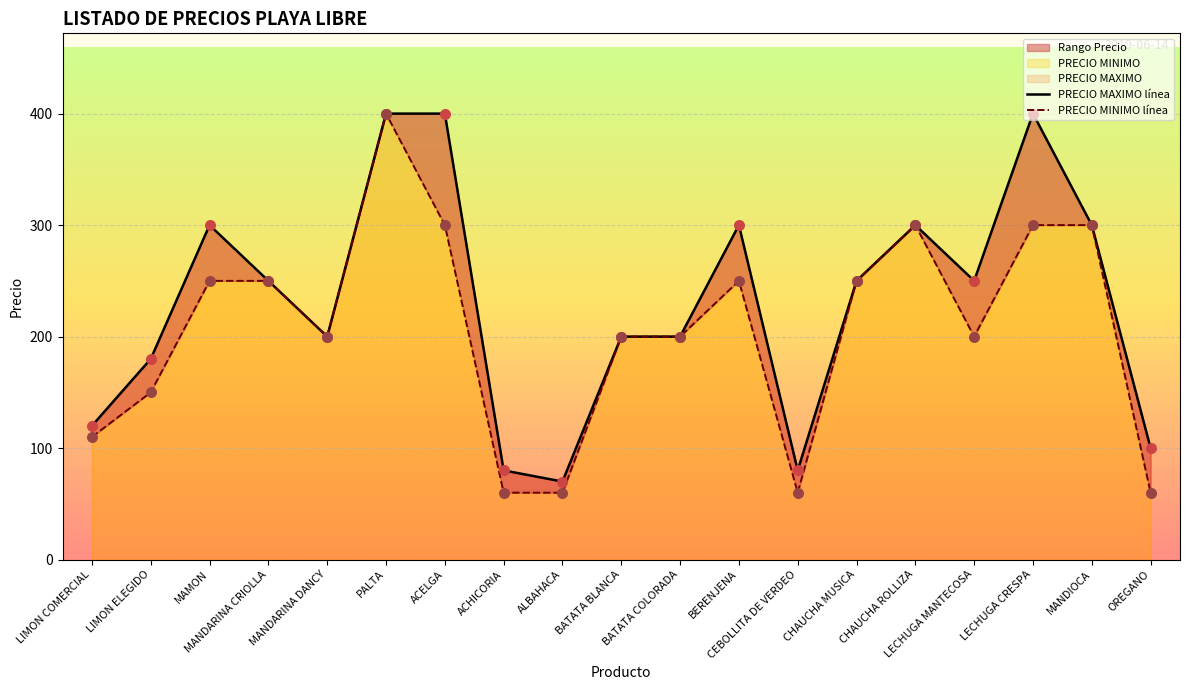

Which series has the widest spread of Y values?

PRECIO MINIMO línea